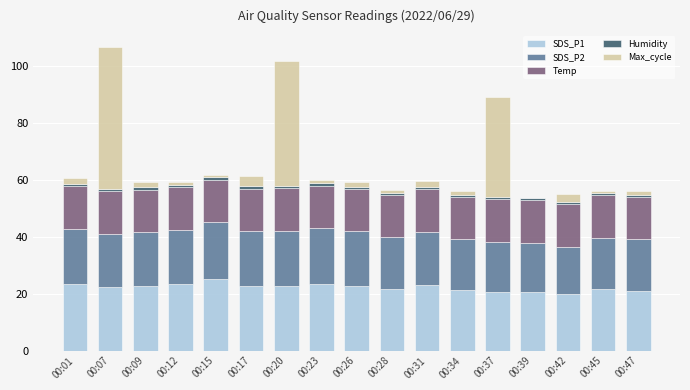

At which category is the sum across all series the highest?

00:07